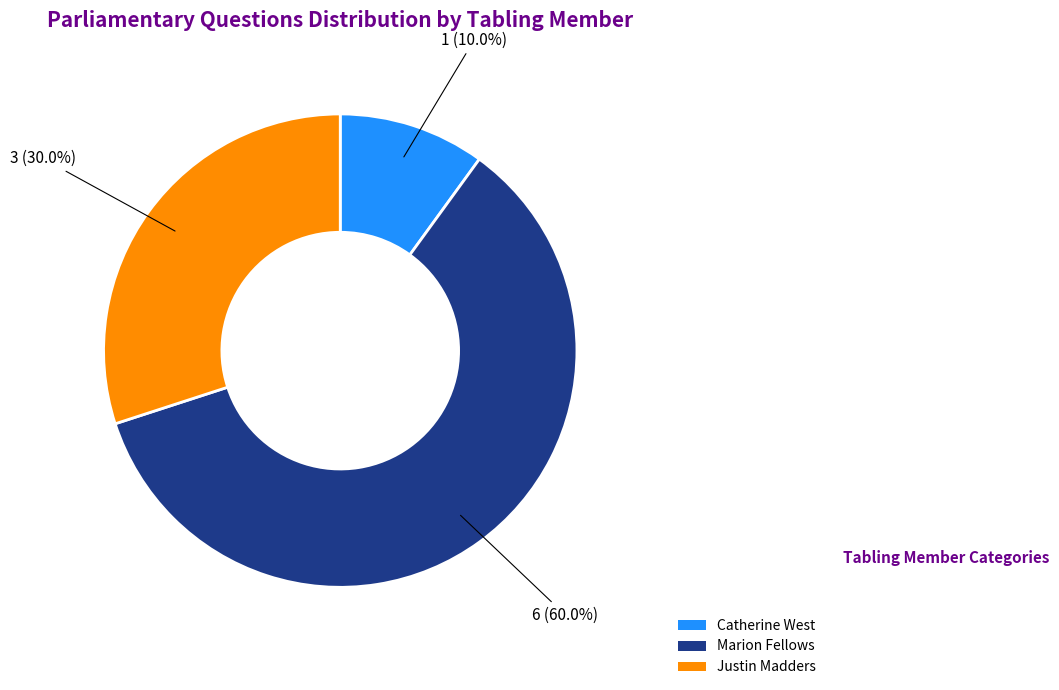

Is there a majority slice in this chart?

Yes